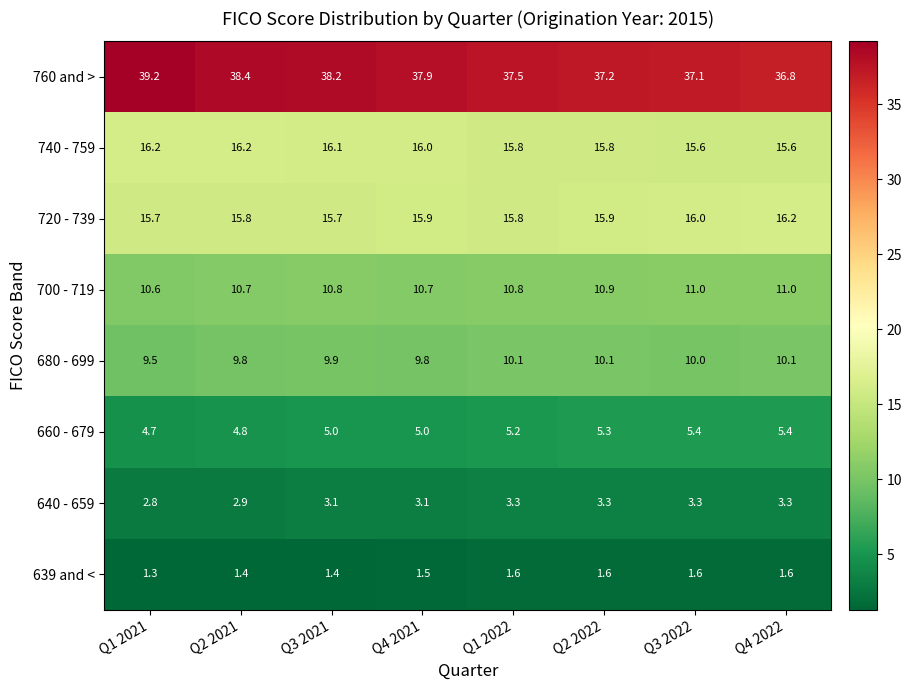

Where does the 640 - 659 series first go above 3?

Q3 2021